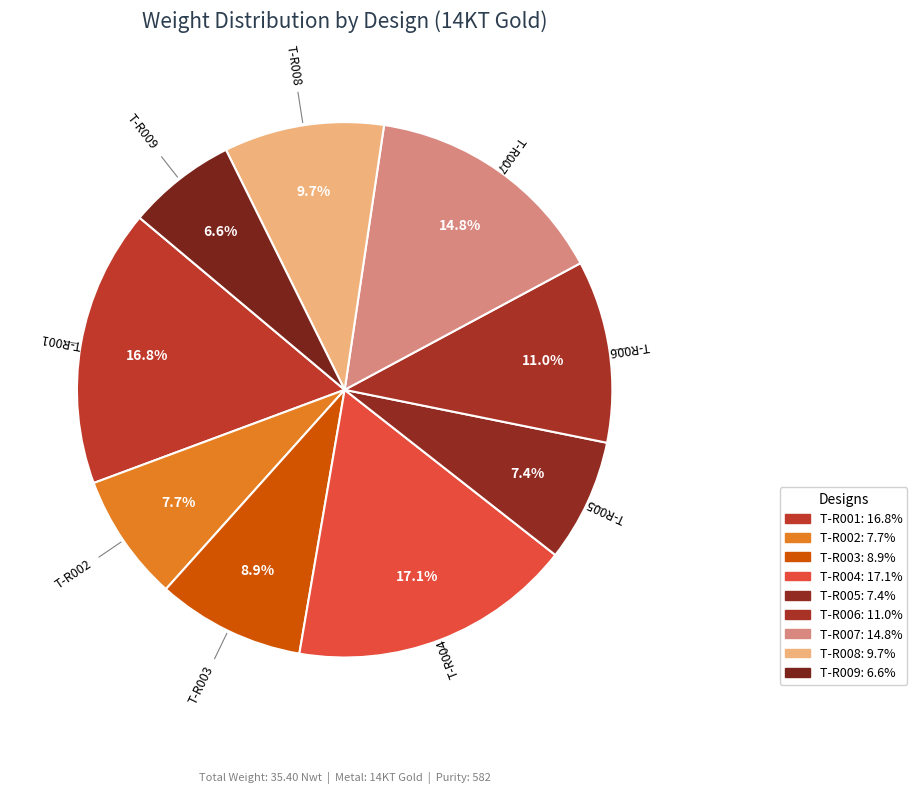

To the nearest percent, what portion does T-R006 represent?

11%